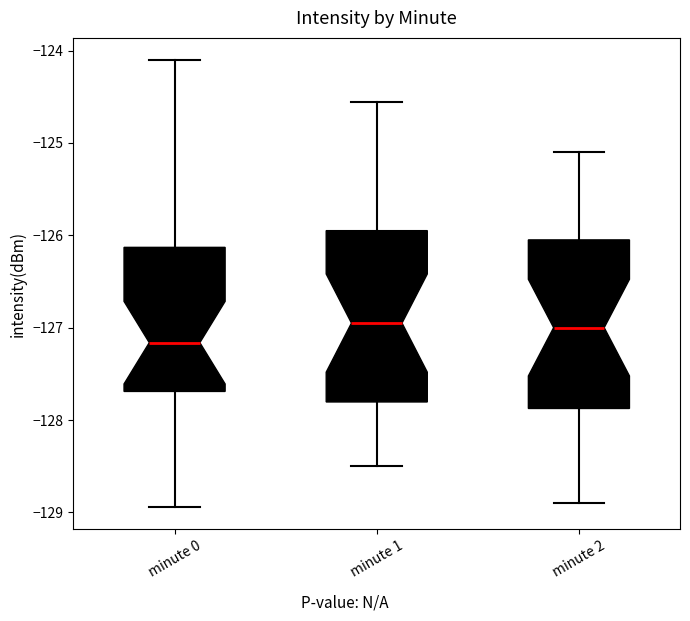

Reading left to right, transcribe this box plot: for each box, give where its median line is, the range the box spans, and where its two whiskers end, as read against the y-axis. The values are not printed on the chart, so give them approximately, as read against the axis.

minute 0: median -127.2, box -127.7 to -126.1, whiskers -128.9 to -124.1
minute 1: median -127.0, box -127.8 to -125.9, whiskers -128.5 to -124.6
minute 2: median -127.0, box -127.9 to -126.0, whiskers -128.9 to -125.1